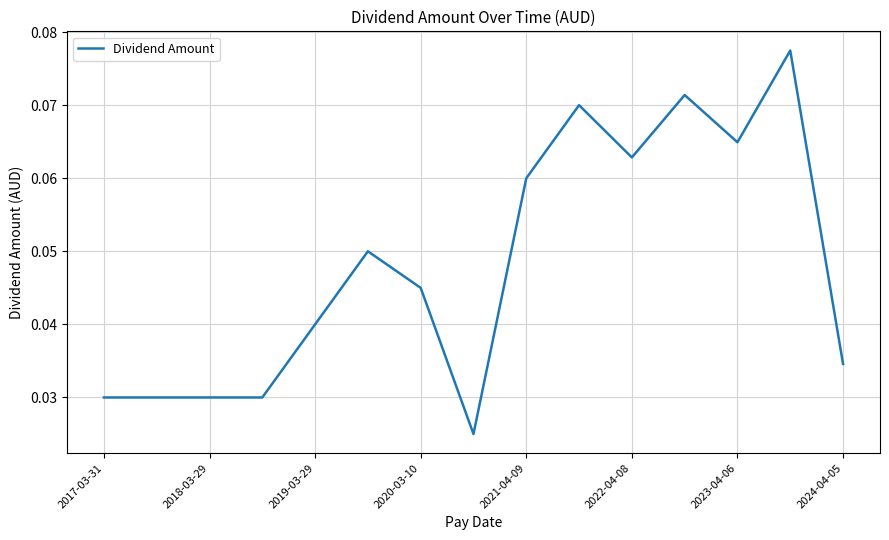

How many values are between 0 and 1?

15